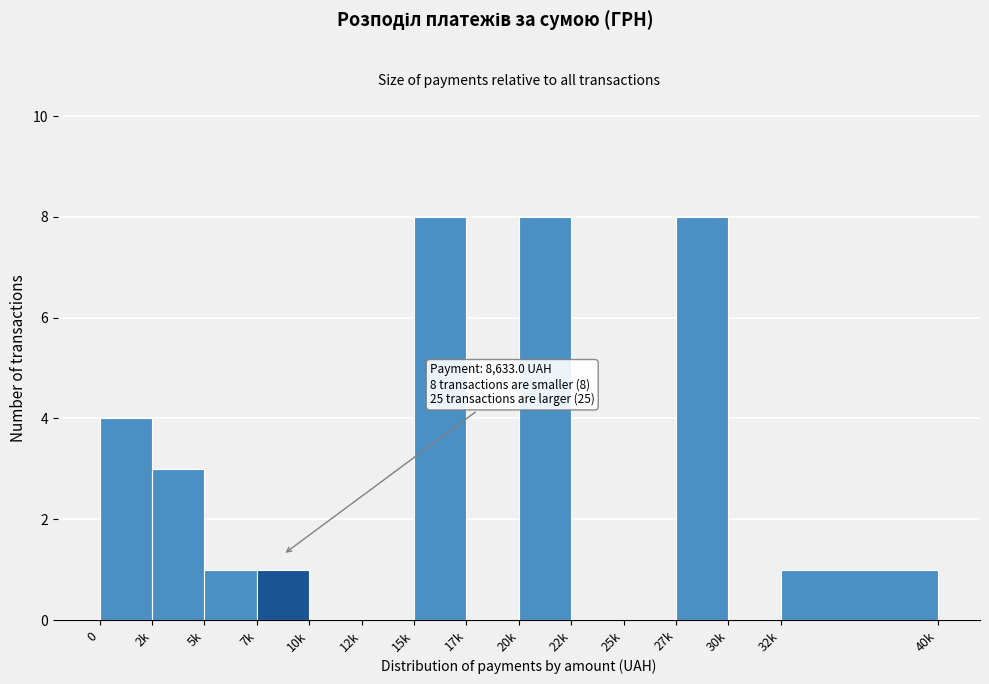

Reading left to right, what are all the values shown in this chart?

0=4	2k=3	5k=1	7k=1	10k=0	12k=0	15k=8	17k=0	20k=8	22k=0	25k=0	27k=8	30k=0	32k=1